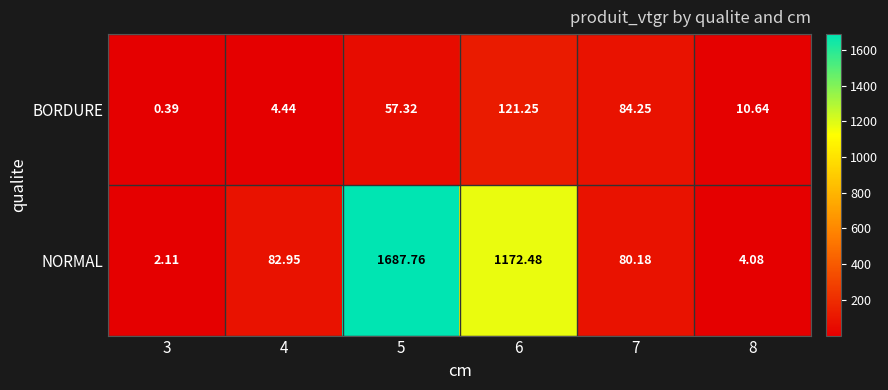

How many categories are shown in the chart?

6